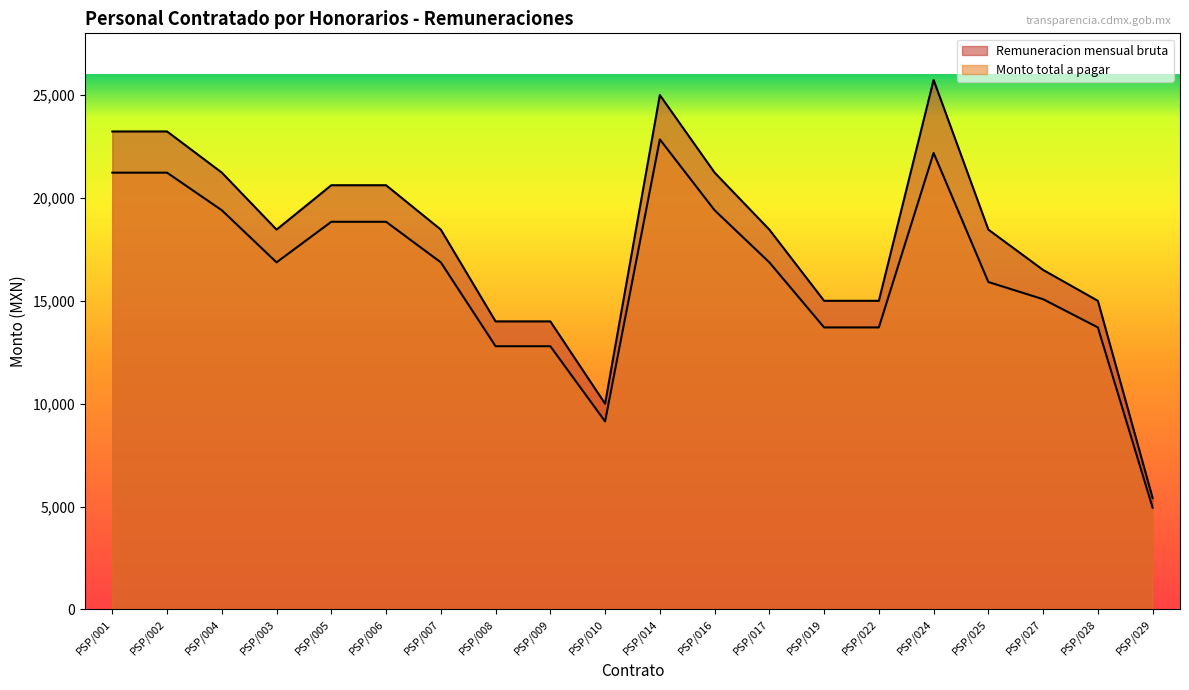

What is the maximum value for Remuneracion mensual bruta?

25735.0